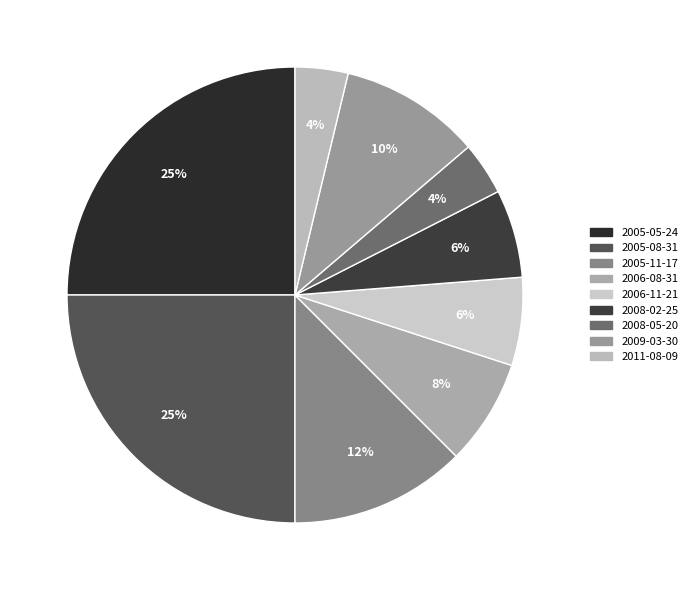

What percentage is NOT represented by 2008-02-25?

93.8%